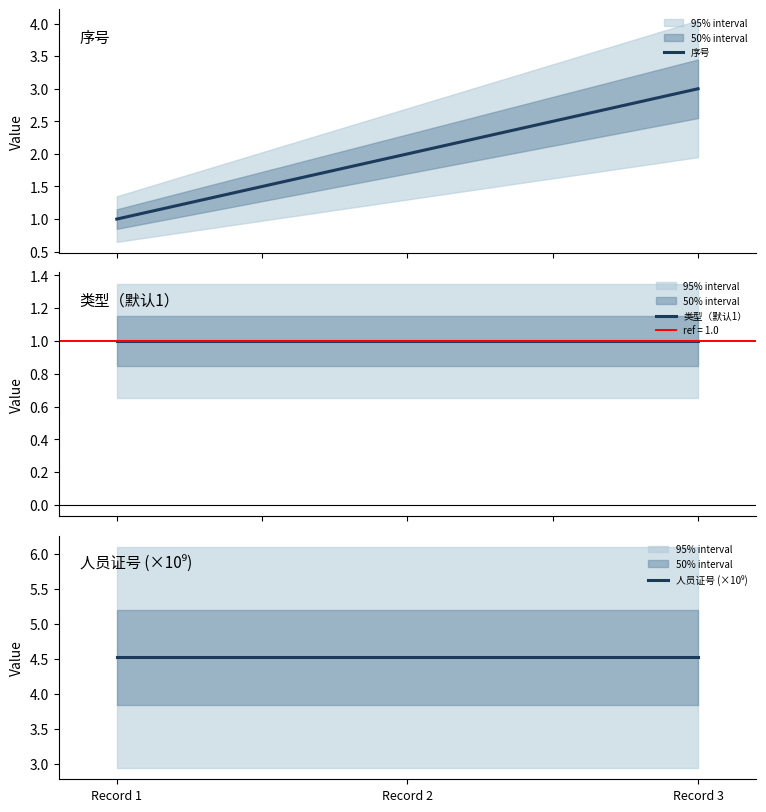

Between Record 3 and Record 2, which is larger?

Record 3